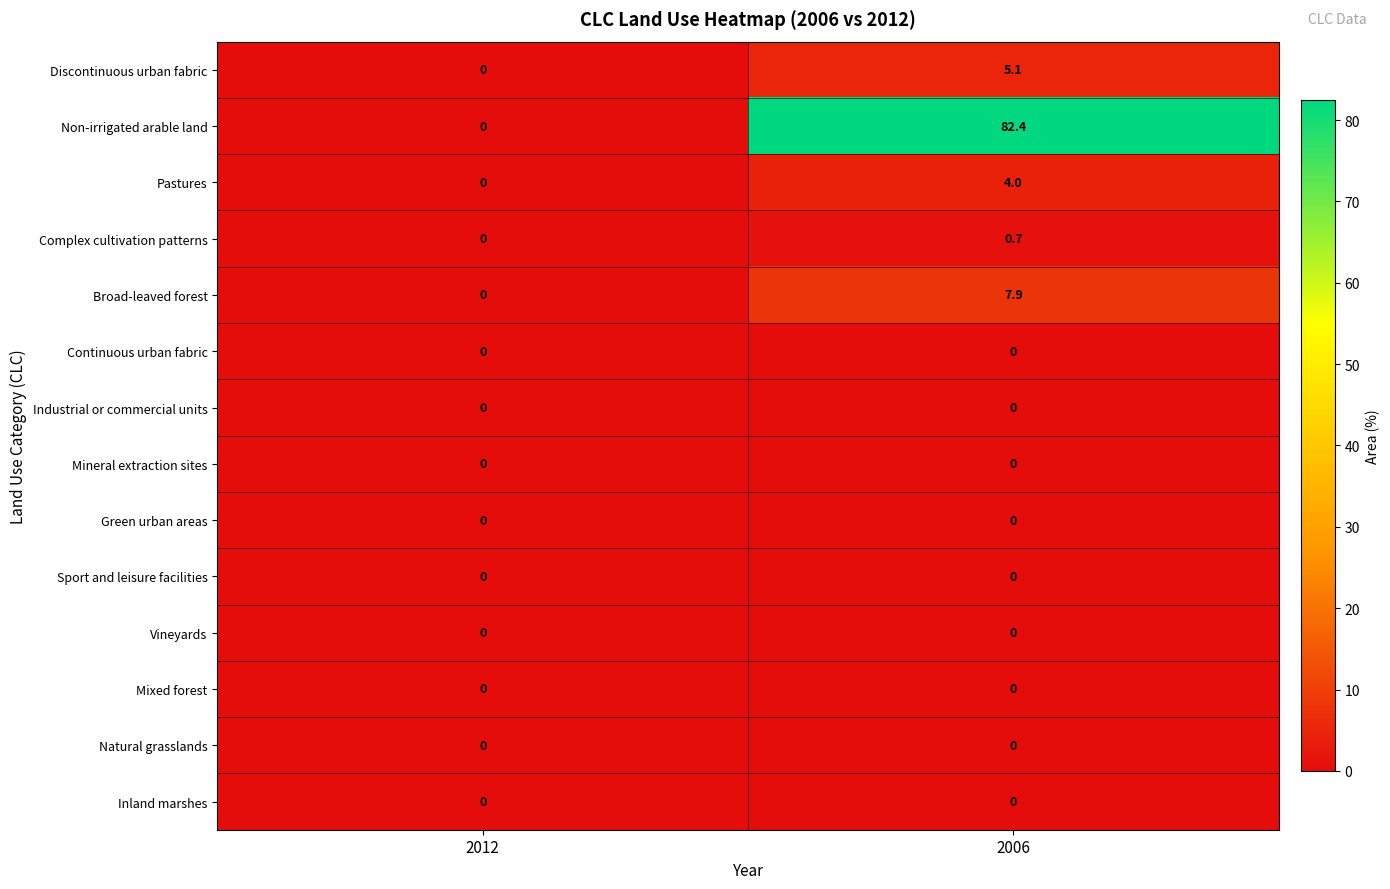

At how many categories does at least one series exceed 65?

1